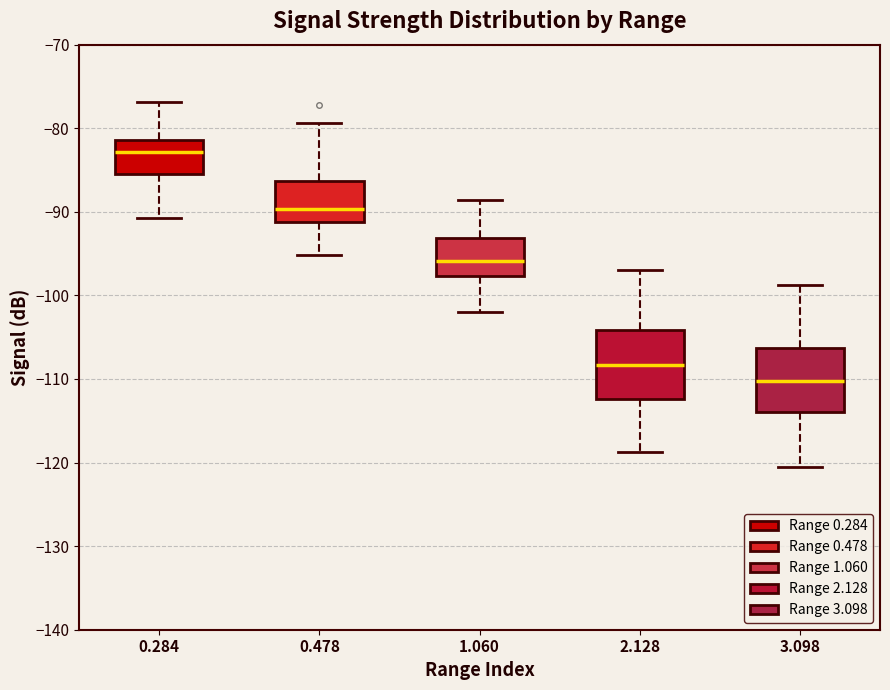

Reading left to right, read every box against the y-axis: the position of its median line, the range the box covers, and the ends of its whiskers. The values are not printed on the chart, so give them approximately, as read against the axis.

0.284: median -83, box -85 to -81, whiskers -91 to -77
0.478: median -90, box -91 to -86, whiskers -95 to -79
1.060: median -96, box -98 to -93, whiskers -102 to -89
2.128: median -108, box -112 to -104, whiskers -119 to -97
3.098: median -110, box -114 to -106, whiskers -120 to -99